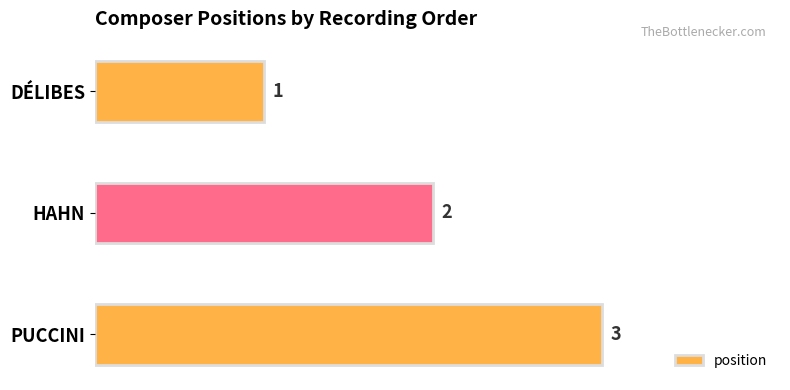

What is the minimum value shown in the chart?

1